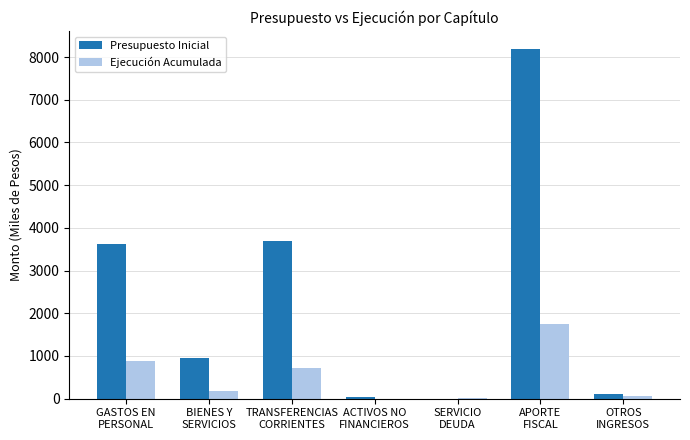

True or false: Presupuesto Inicial has a value of 2.0 at SERVICIO
DEUDA.

True